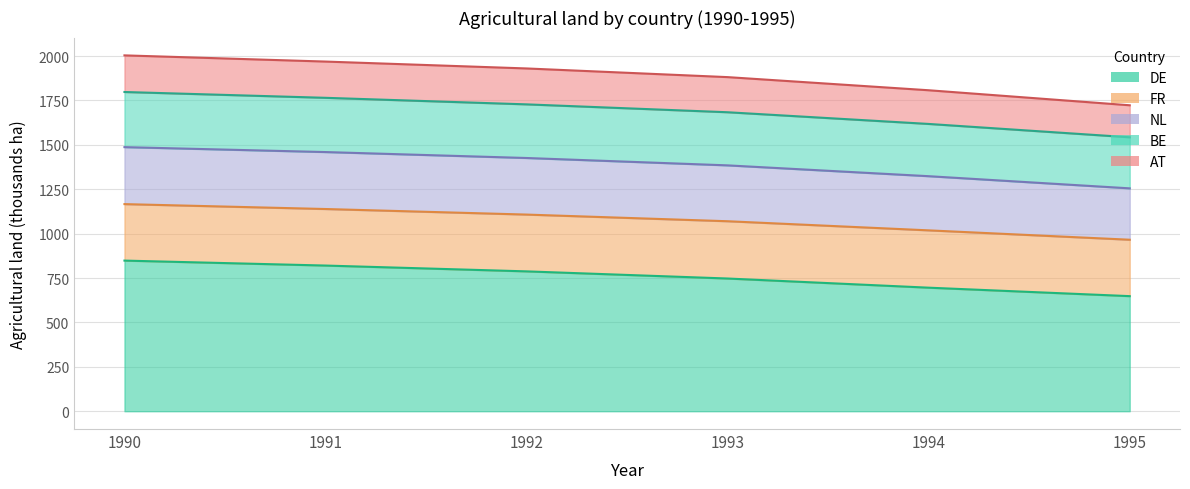

What is the approximate value of DE at 1994?

695.8